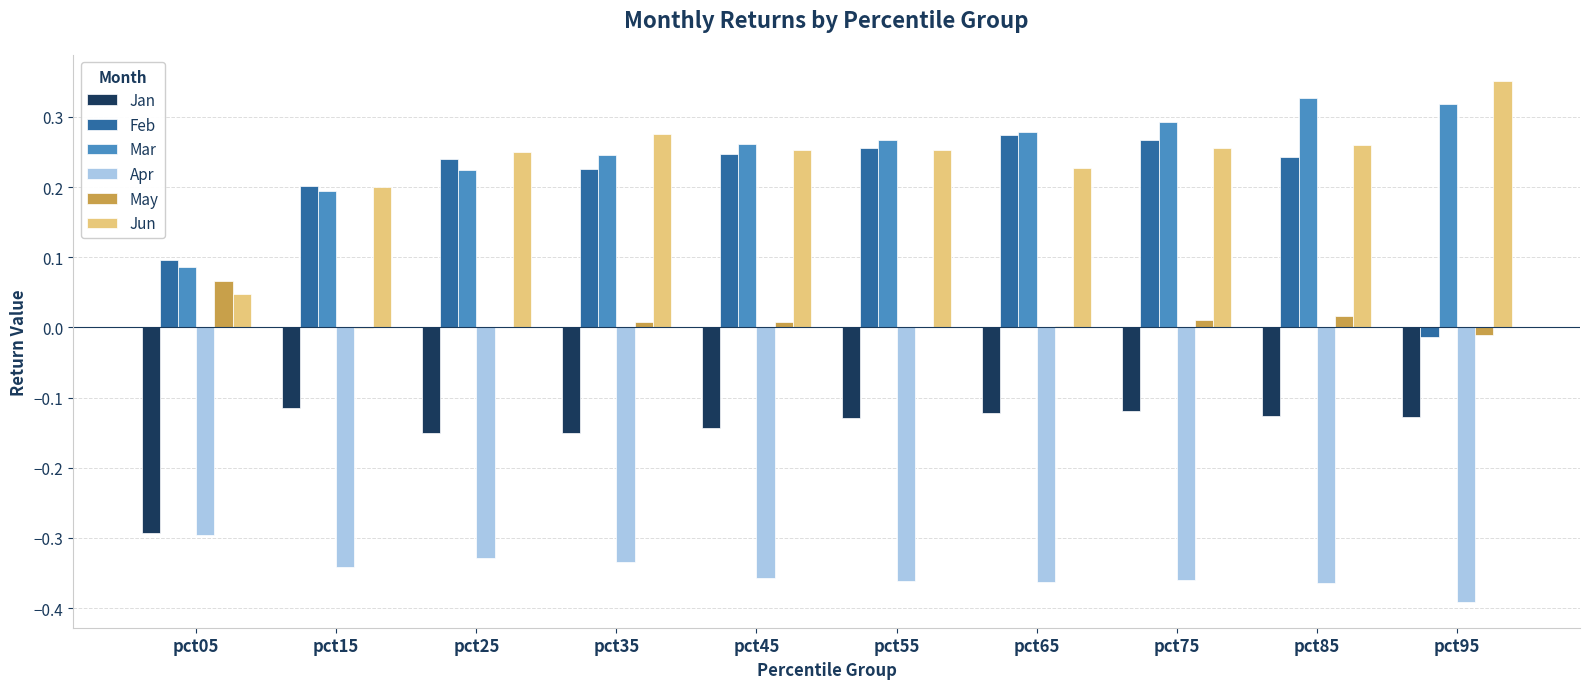

What is the sum of all Mar values?

2.5